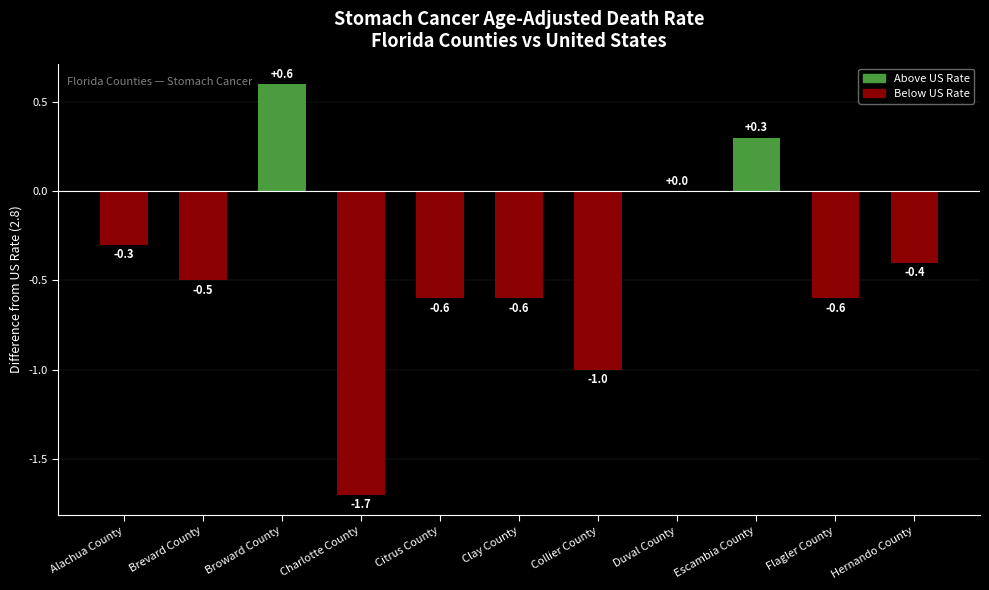

Are the bars horizontal?

No